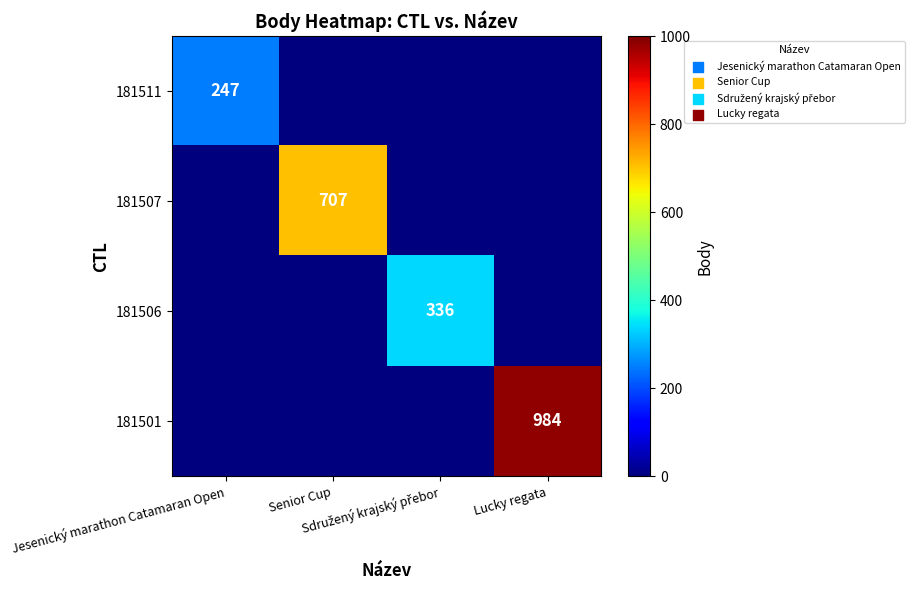

The 181506 series shows -123 at Senior Cup. True or false?

False